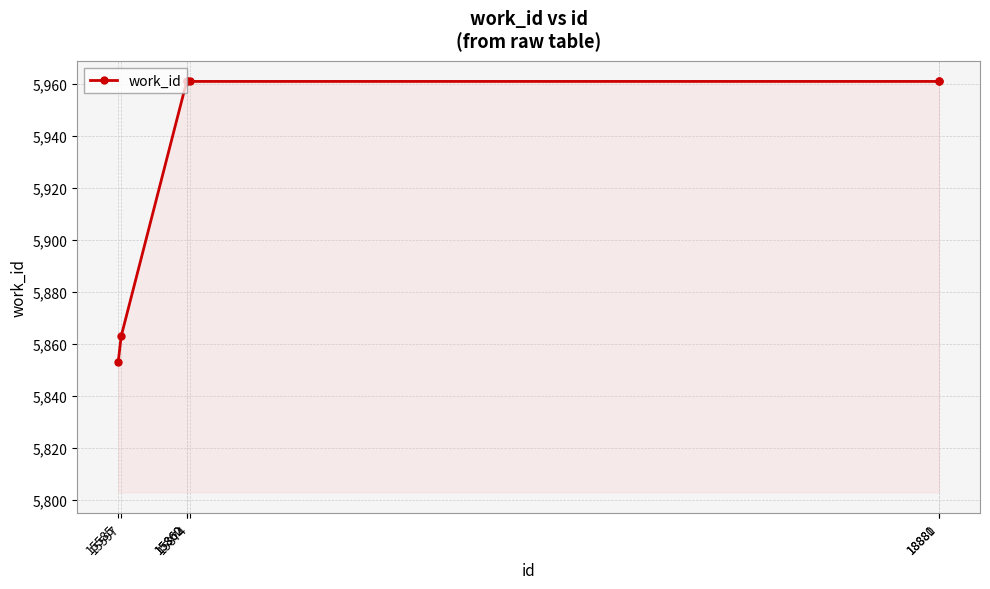

The chart shows a value of 5961 at 18880. True or false?

True